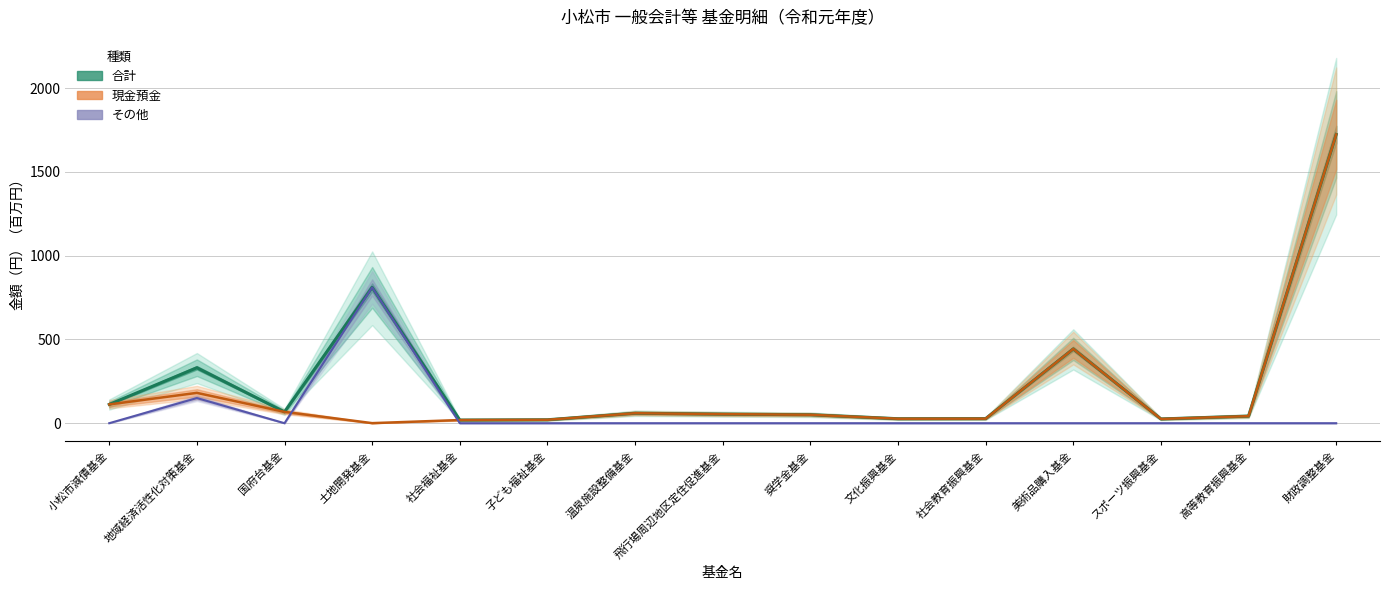

Is this an area chart (filled region under the line)?

No